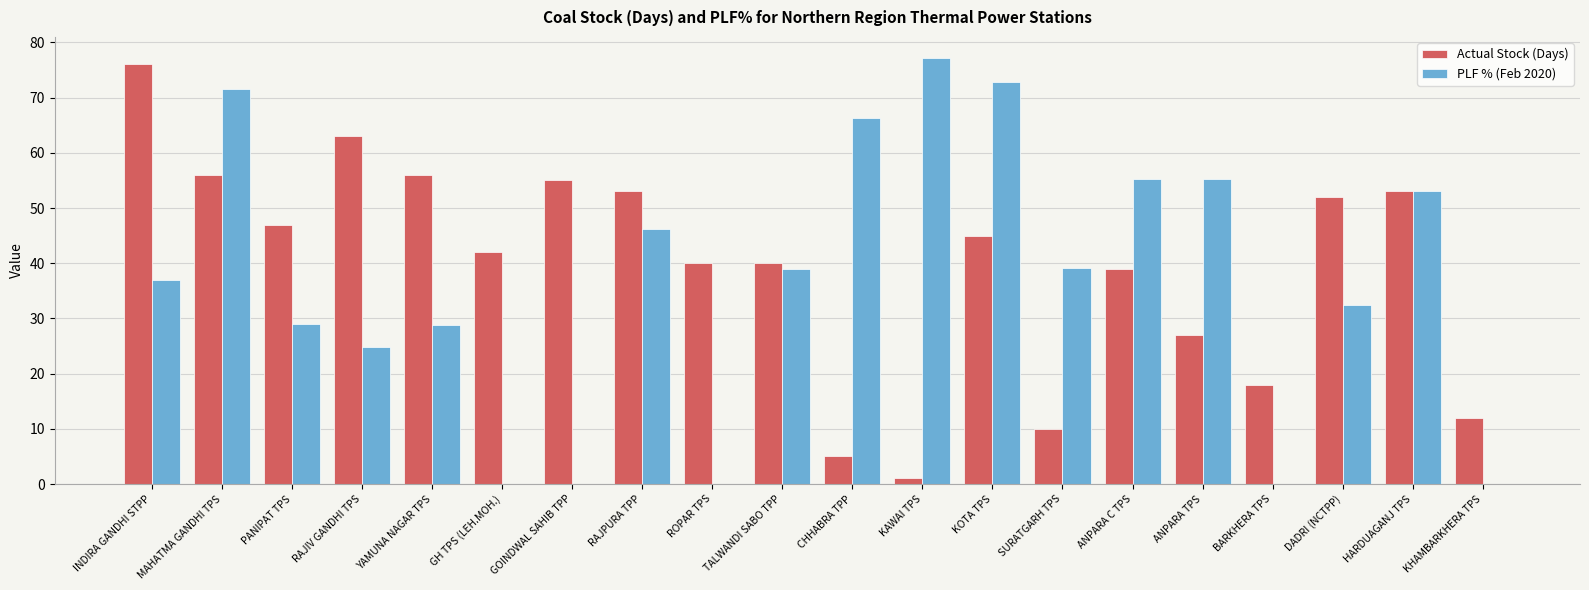

At which label is Actual Stock (Days) closest to 38?

ANPARA C TPS